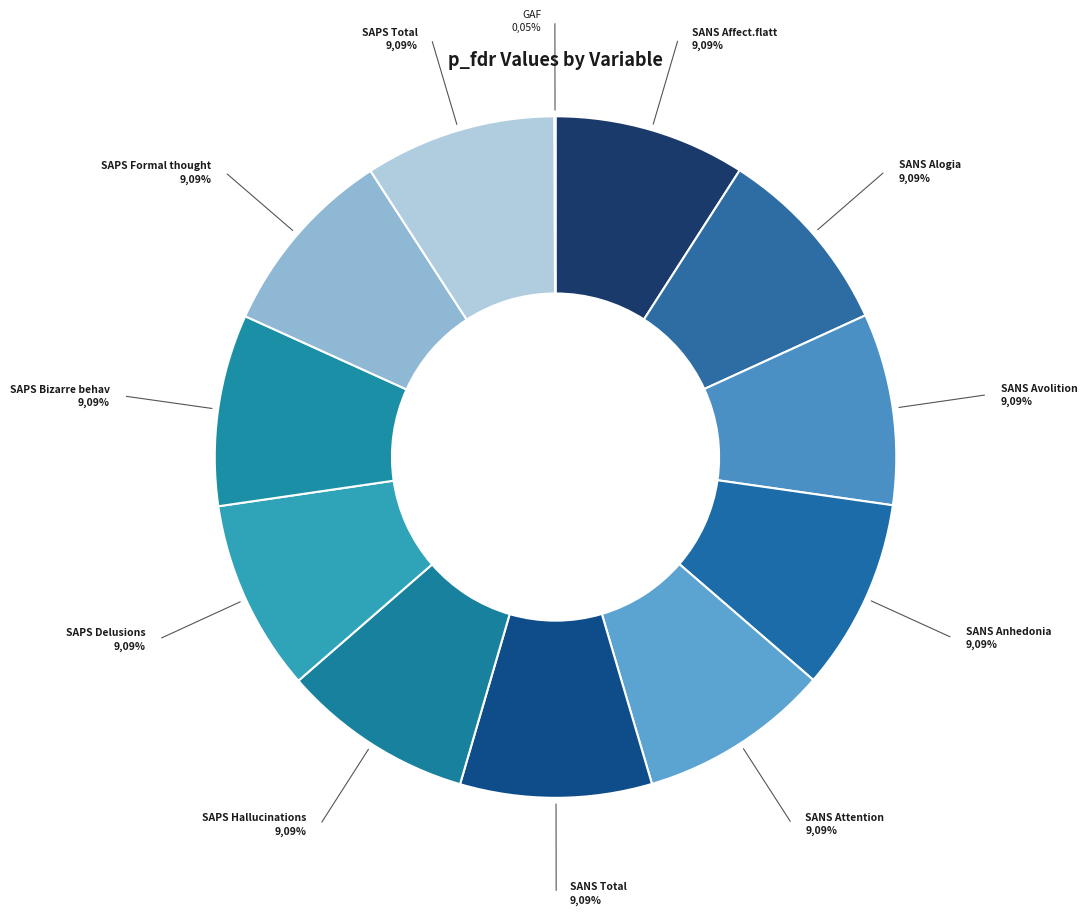

What percentage is the SANS Total slice, to the nearest percent?

9%